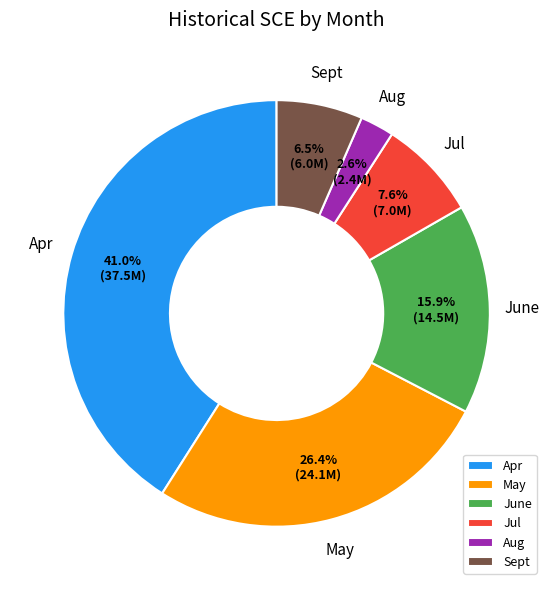

Which category has the smallest portion of the pie?

Aug